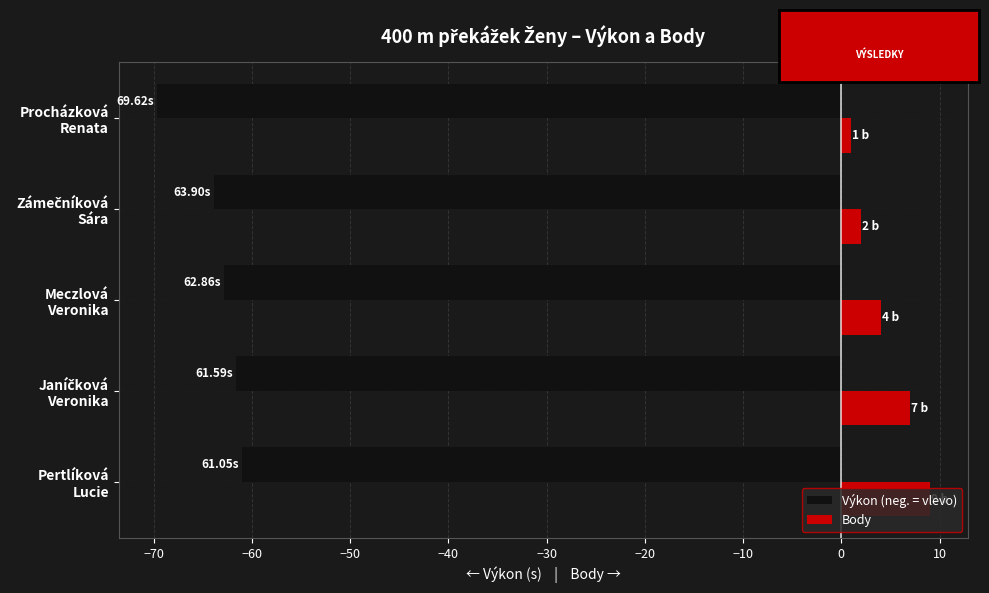

Which series has the largest total across all categories?

Body